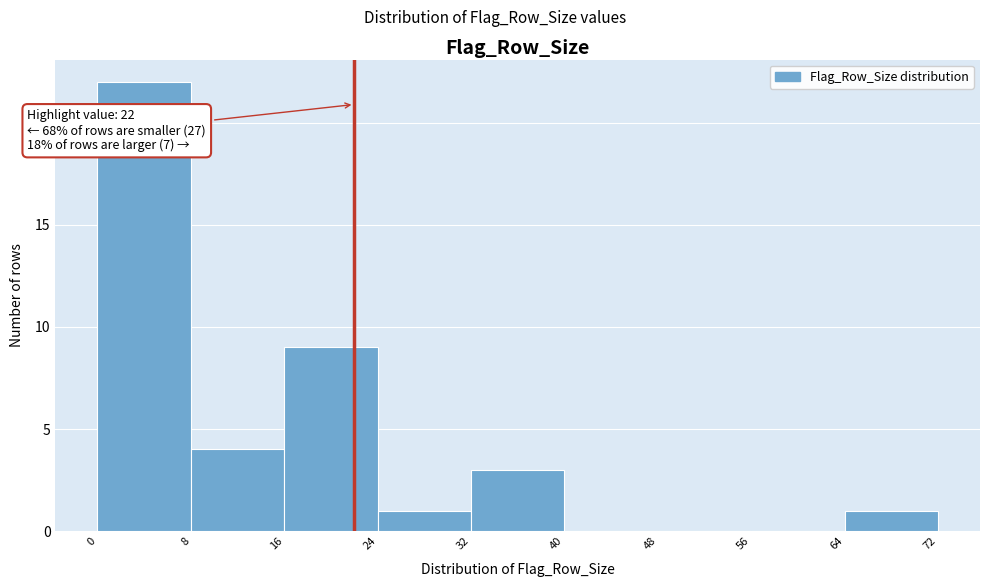

Over which range of the x-axis is the bar tallest?

0 to 8